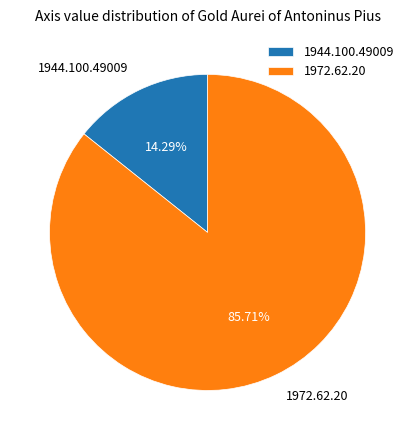

What is the ratio of the value at 1944.100.49009 to the value at 1972.62.20?

0.2